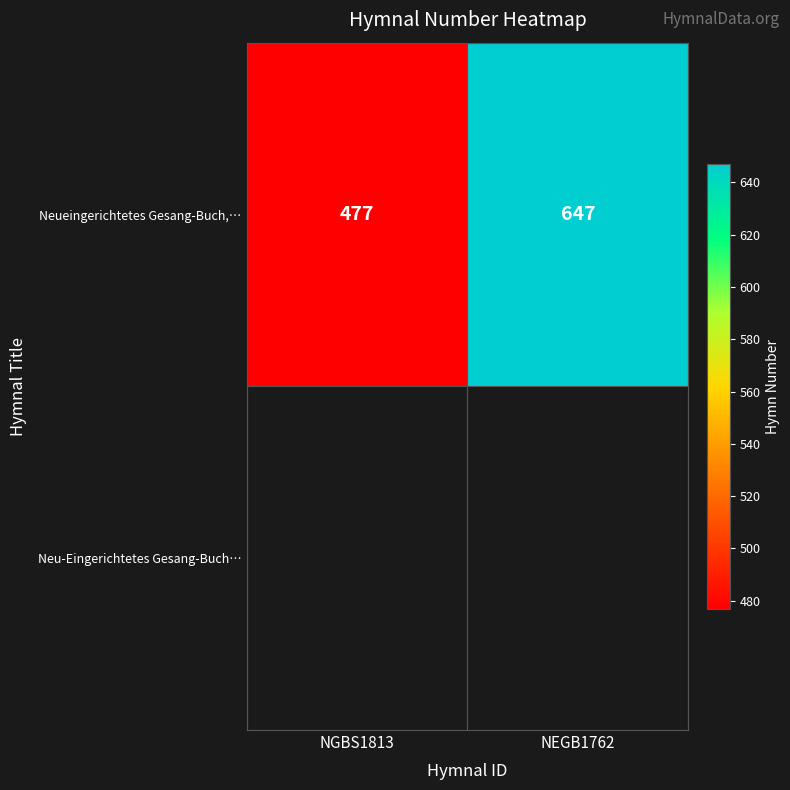

Between NEGB1762 and NGBS1813, which is larger?

NEGB1762